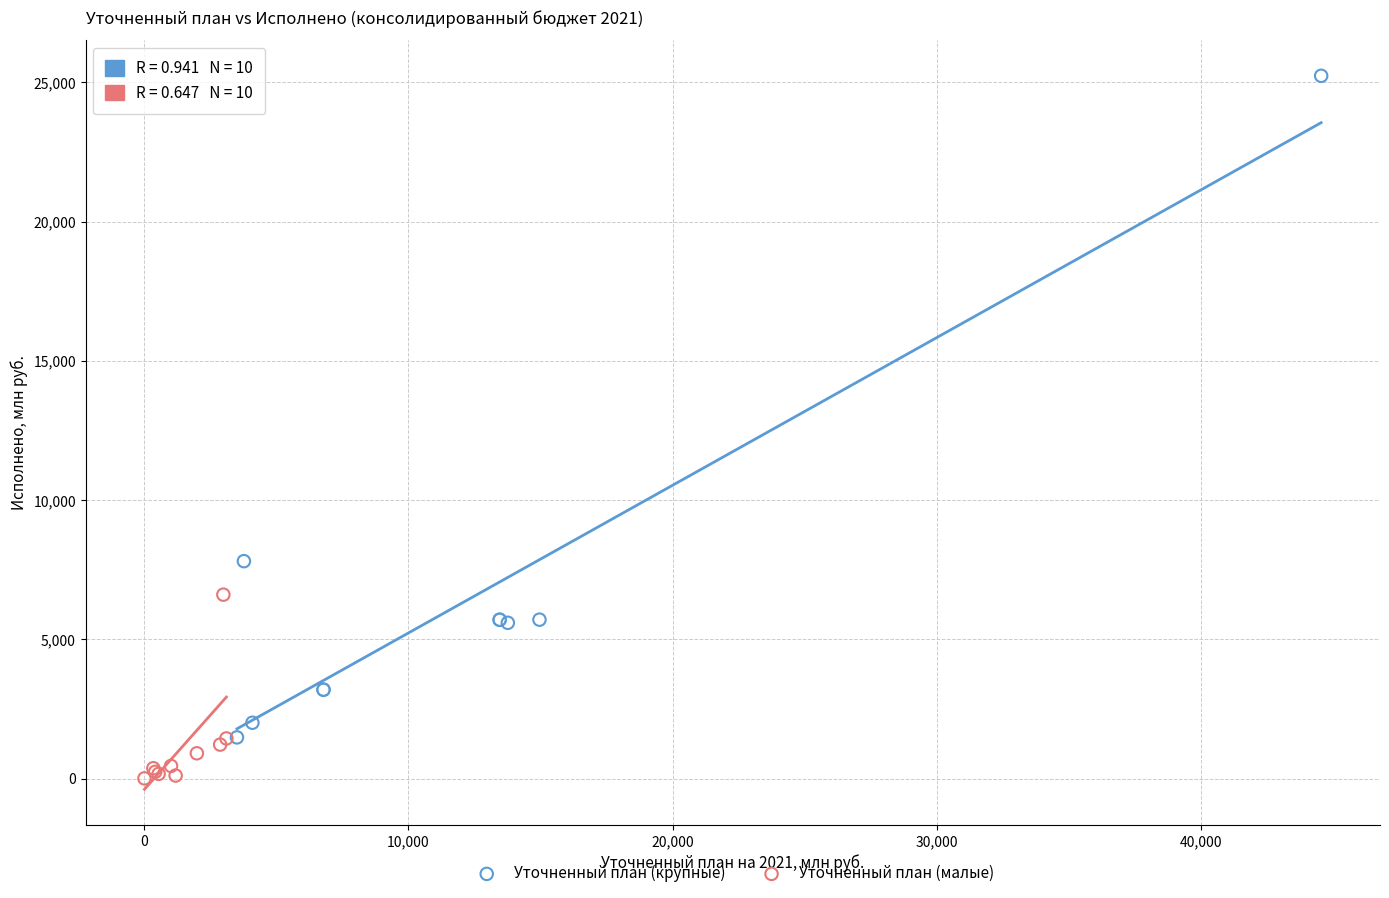

What are all the series names shown in the legend?

Уточненный план (крупные), Уточненный план (малые)